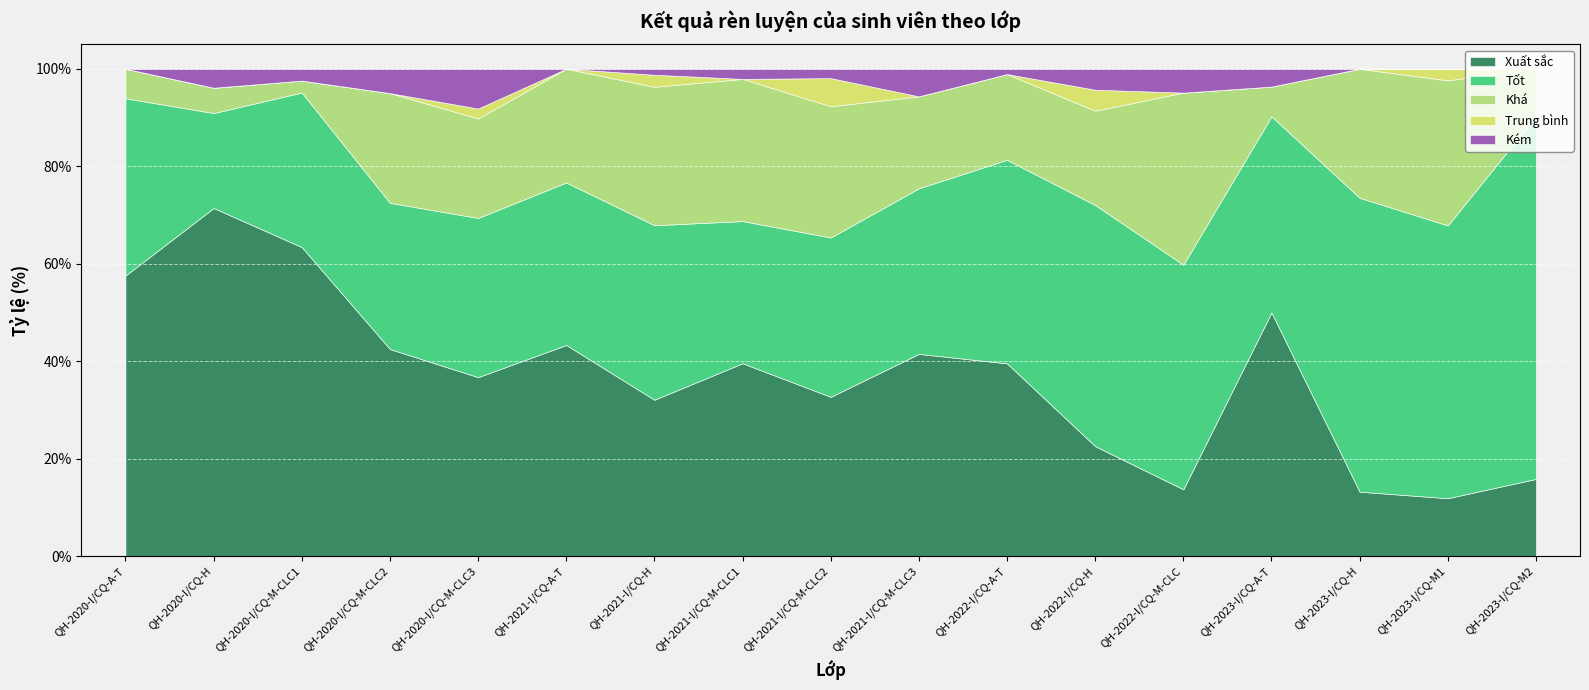

How many lines are shown in the chart?

5